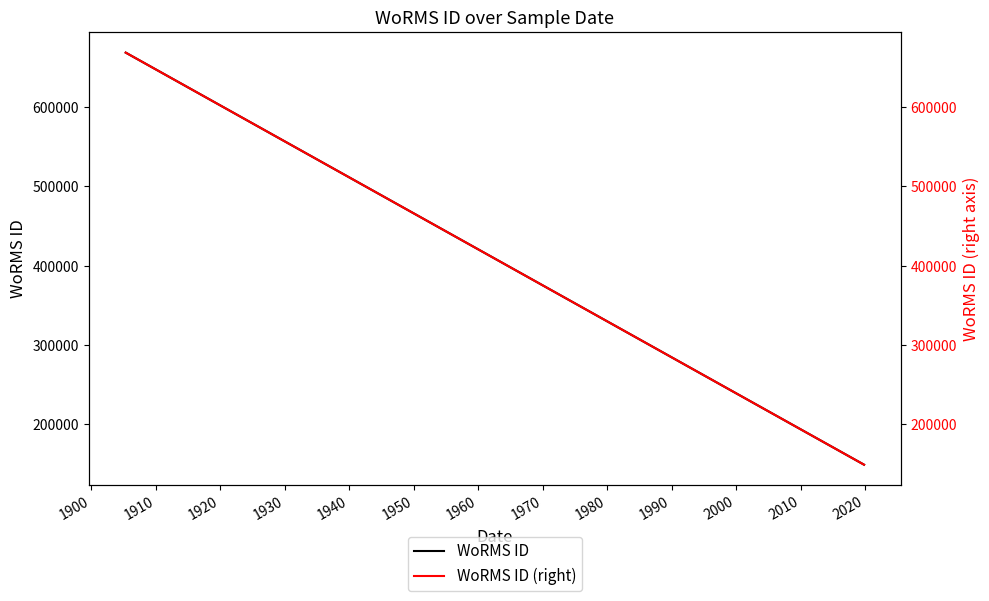

How many lines are shown in the chart?

2